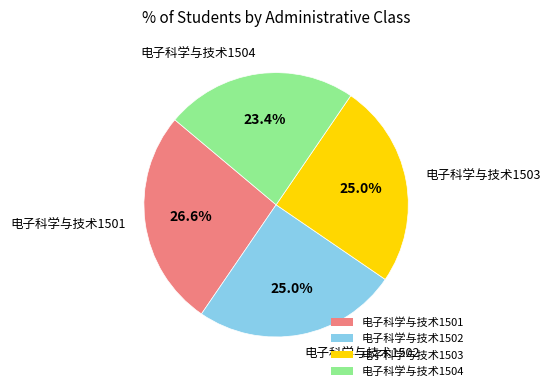

Between 电子科学与技术1502 and 电子科学与技术1504, which is larger?

电子科学与技术1502